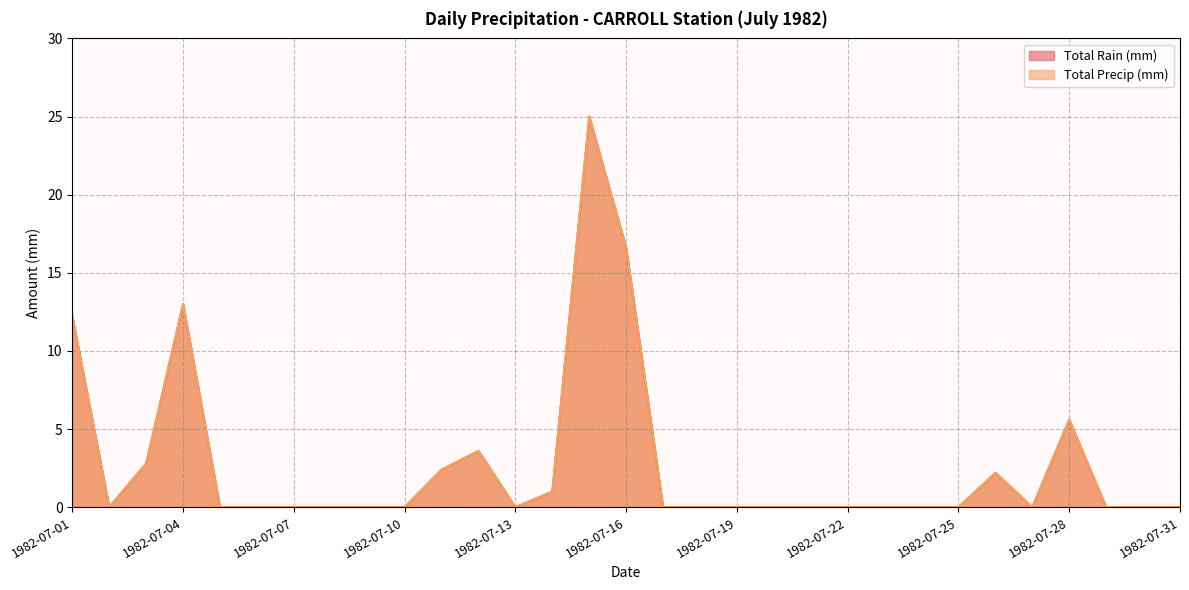

Is the value of Total Rain (mm) at 1982-07-27 greater than the value of Total Precip (mm) at 1982-07-25?

No